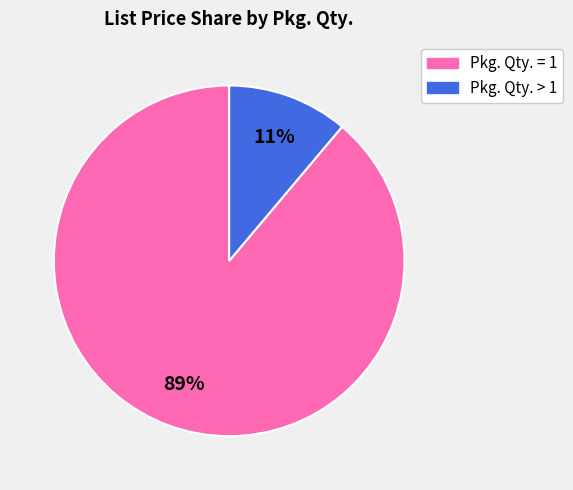

To the nearest percent, what is the difference between the largest and smallest slice percentages?

78%